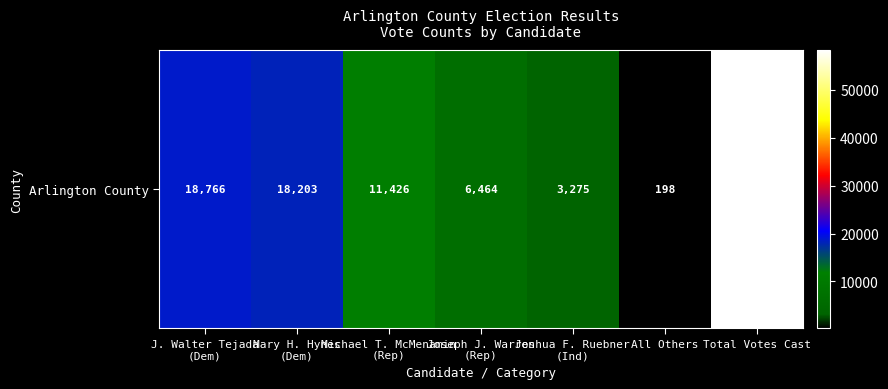

List the labels in order of value, smallest first.

All Others, Joshua F. Ruebner
(Ind), Joseph J. Warren
(Rep), Michael T. McMenamin
(Rep), Mary H. Hynes
(Dem), J. Walter Tejada
(Dem), Total Votes Cast